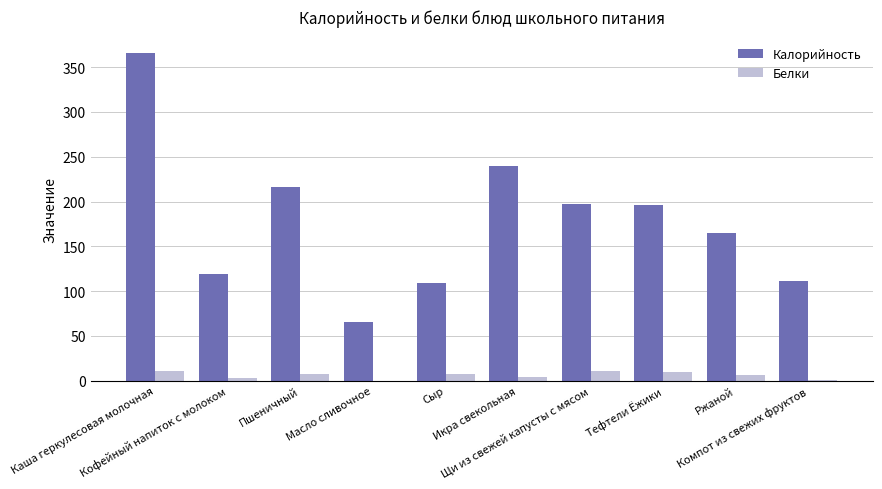

At which category is the sum across all series the highest?

Каша геркулесовая молочная